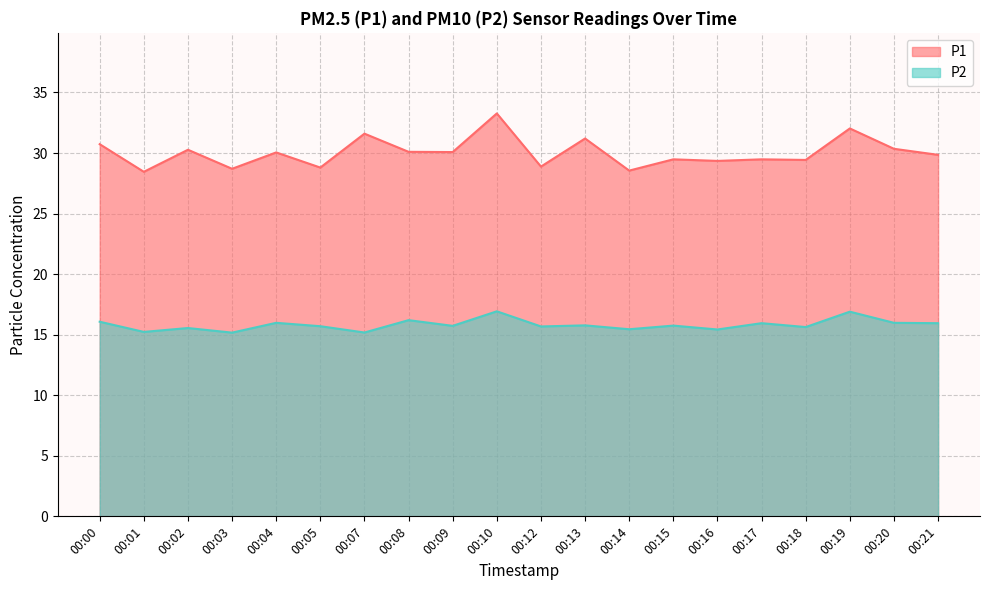

What is the value of the P2 point at the 20th from the left?

15.9